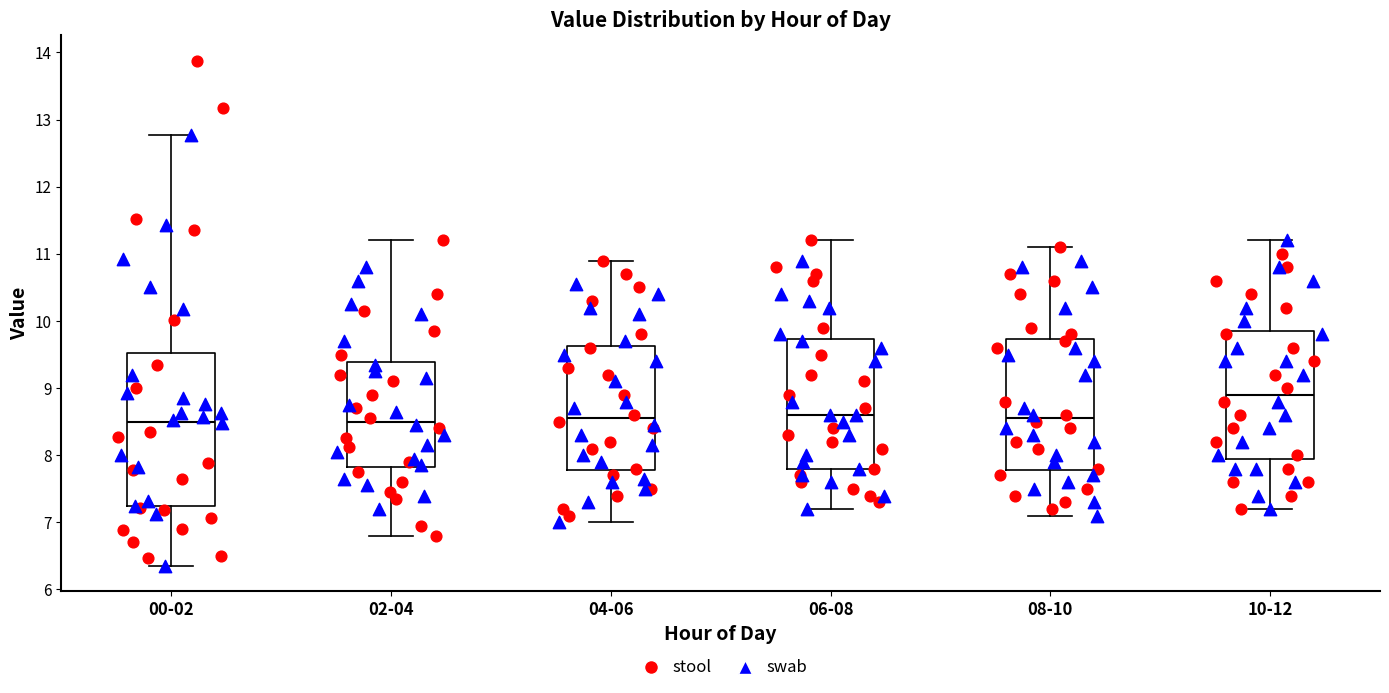

Comparing the boxes themselves (not the whiskers), which one is the tallest?

00-02